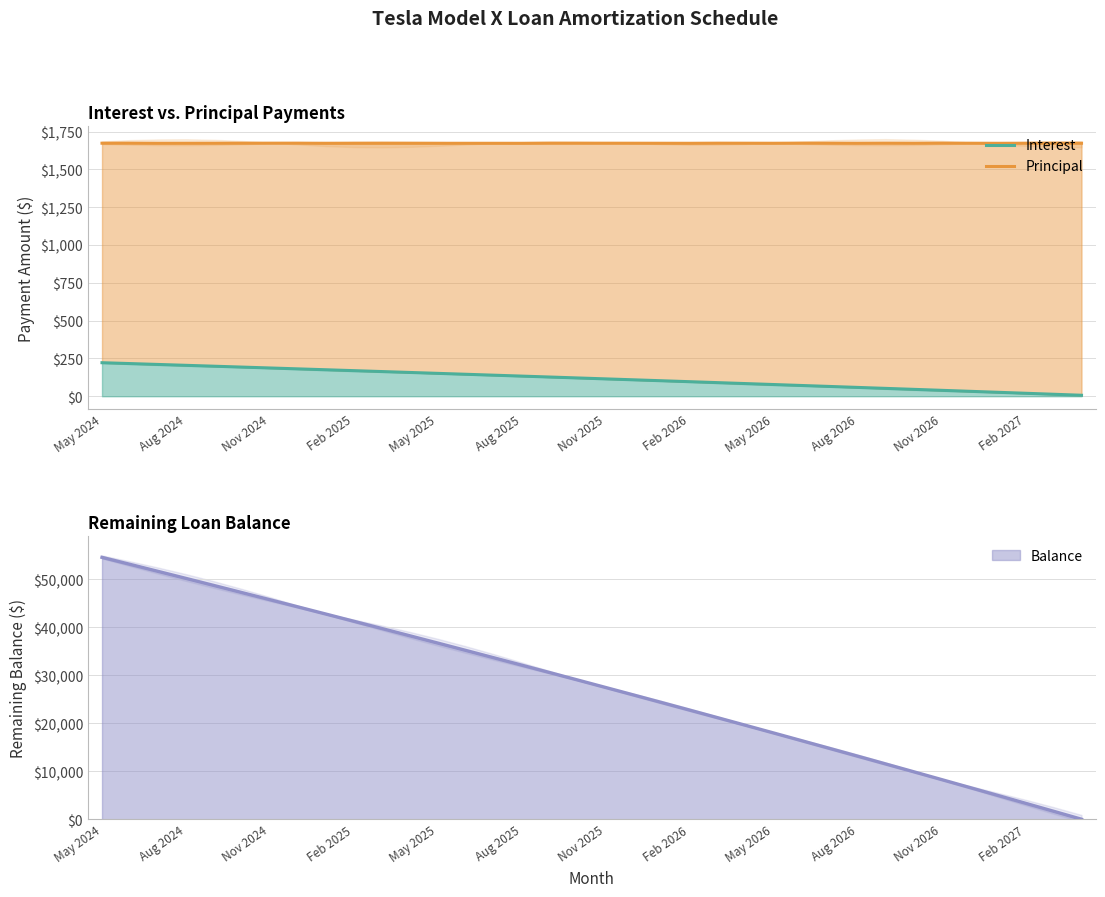

What value does the Interest series have at May 2025?

151.4